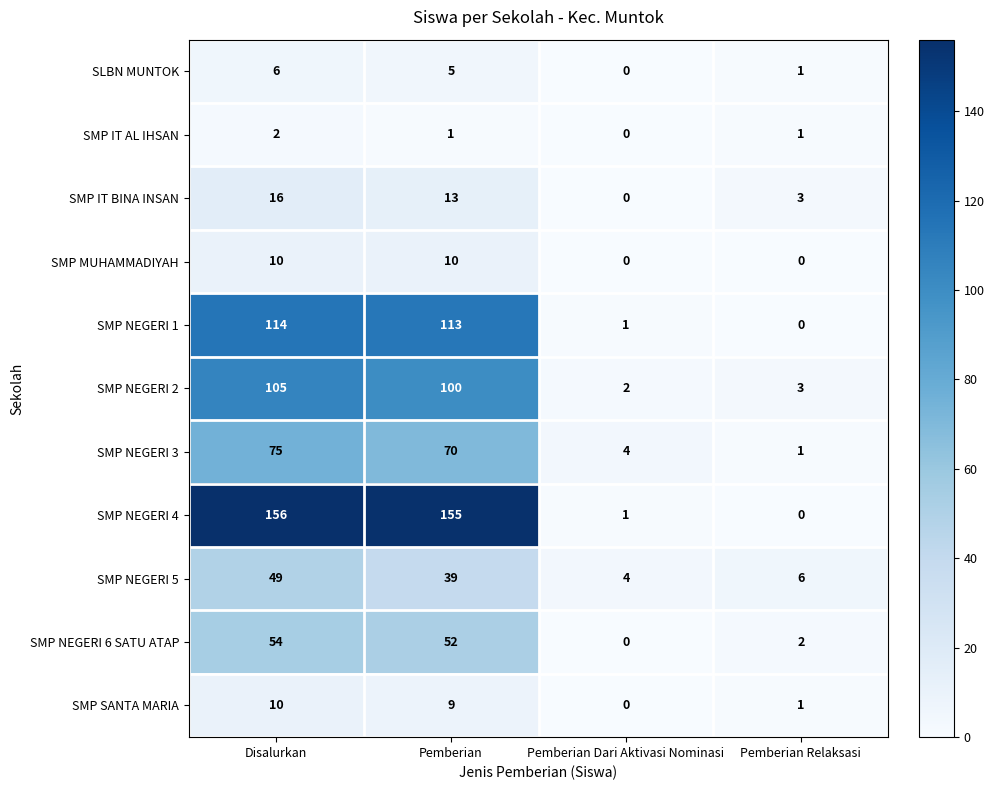

Where does the SMP NEGERI 5 series first go above 39?

Disalurkan